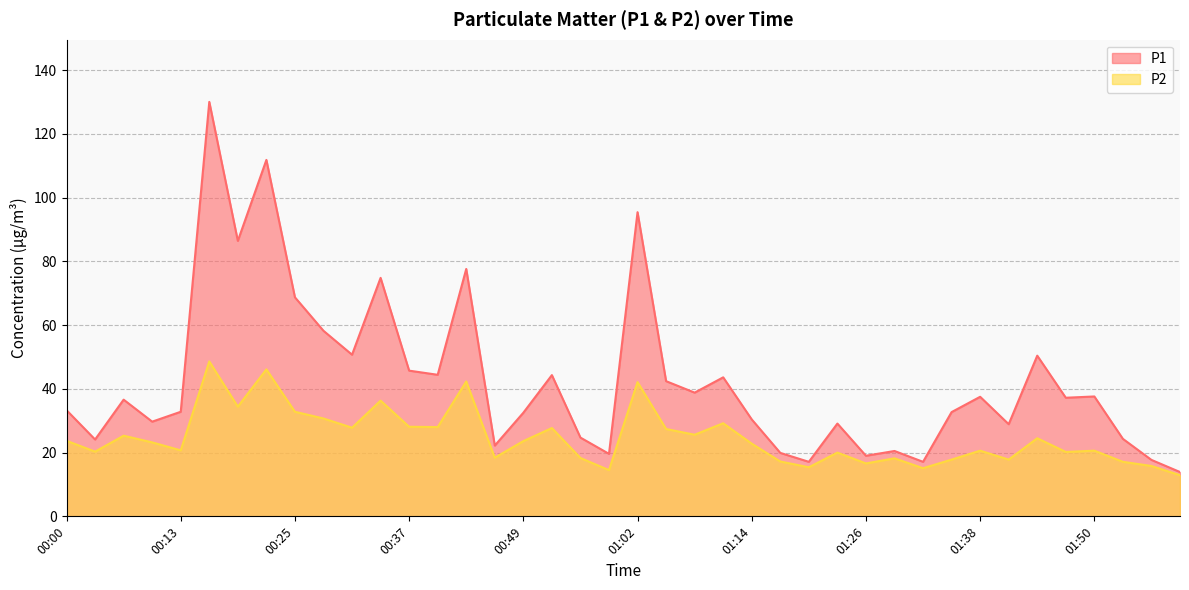

Which series has the widest spread of values?

P1